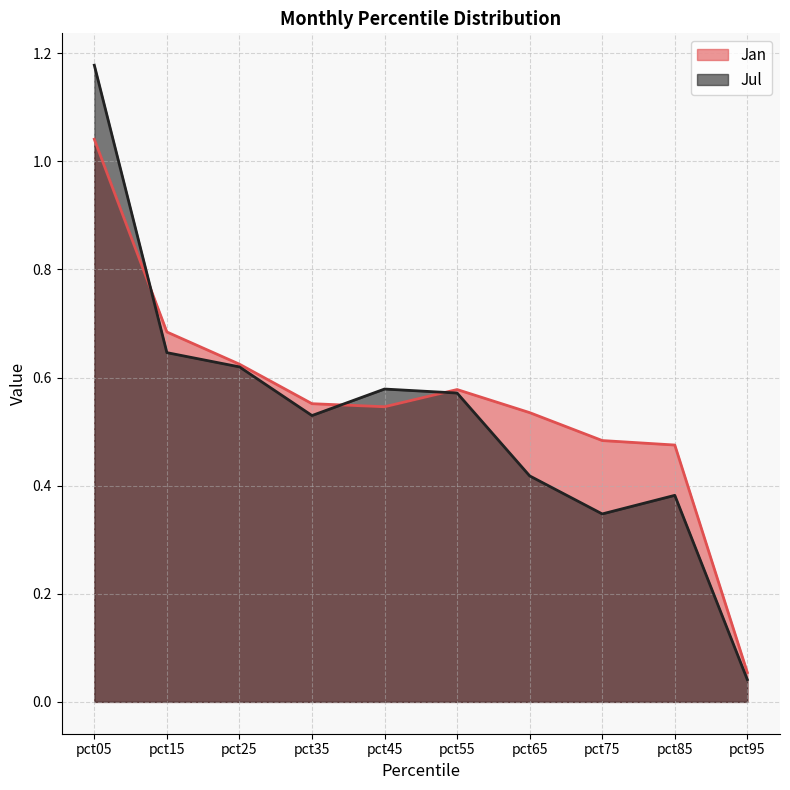

The value of Jan at pct15 is 0.2. True or false?

False